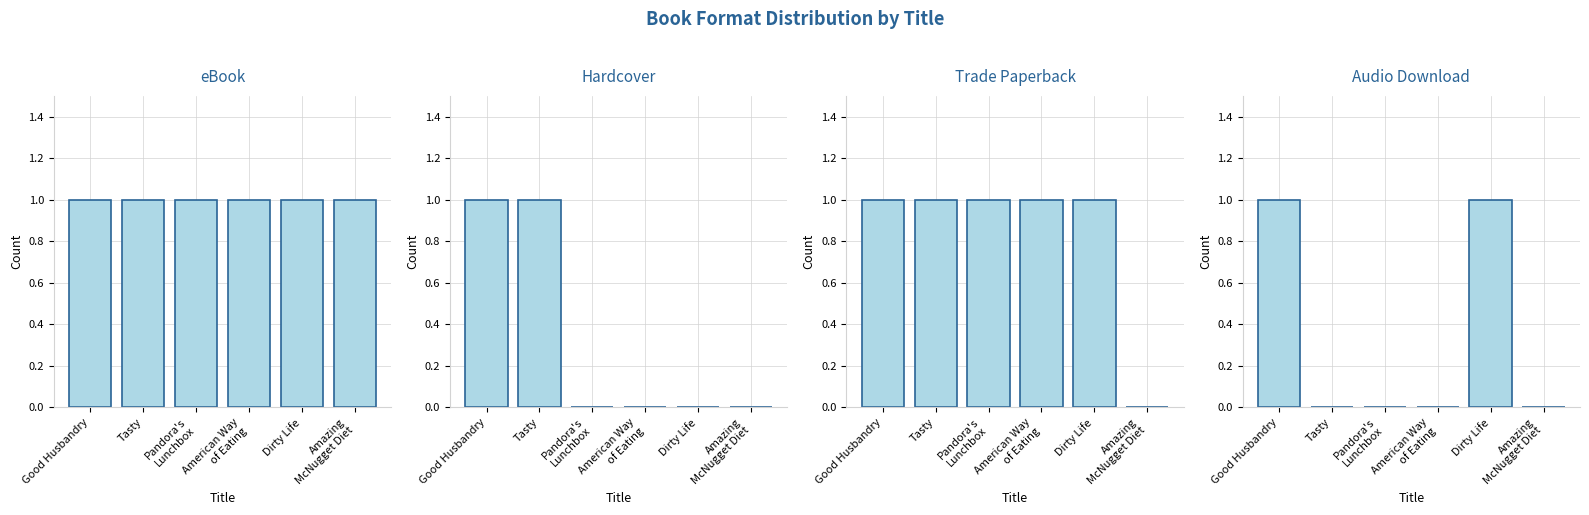

Reading left to right, list all the values displayed in this chart.

eBook: 1	1	1	1	1	1
Hardcover: 1	1	0	0	0	0
Trade Paperback: 1	1	1	1	1	0
Audio Download: 1	0	0	0	1	0